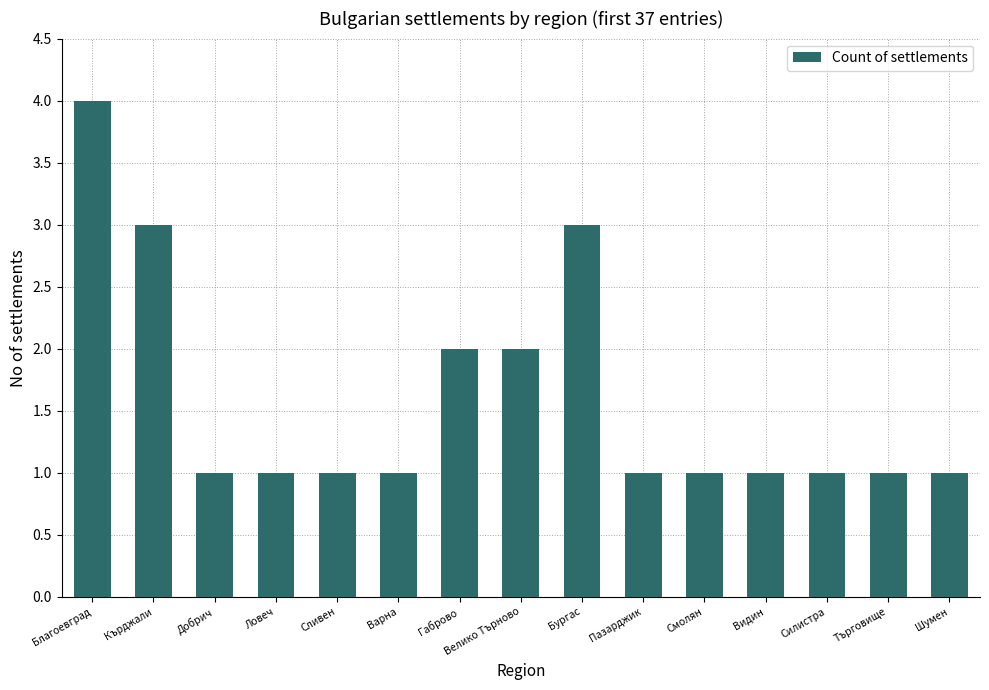

What is the maximum value shown in the chart?

4